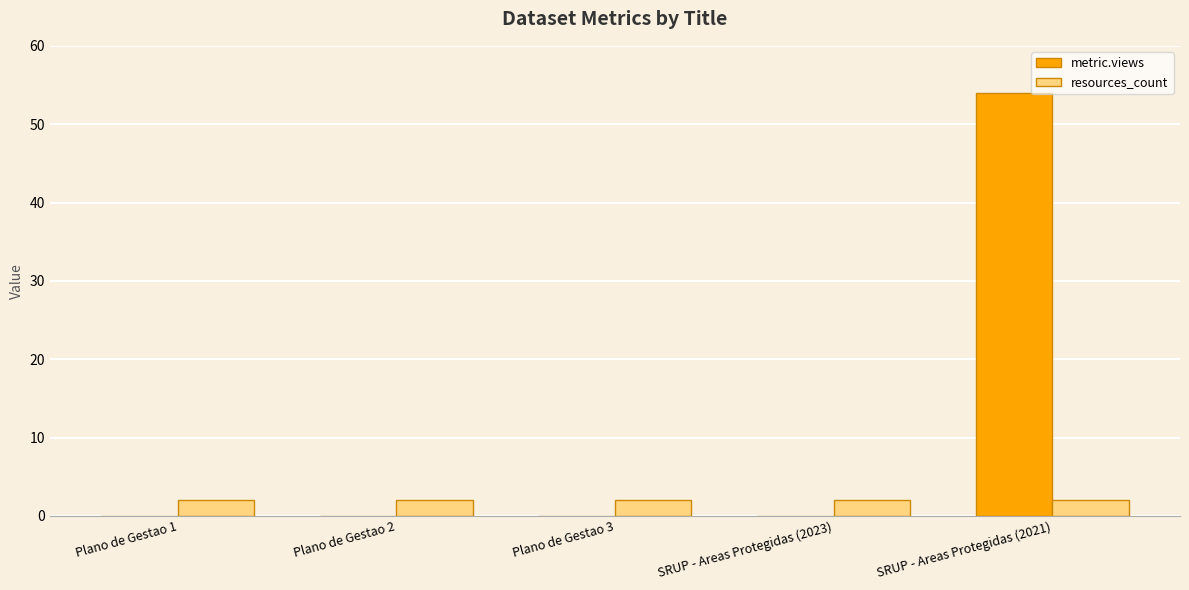

At which category is the sum across all series the highest?

SRUP - Areas Protegidas (2021)